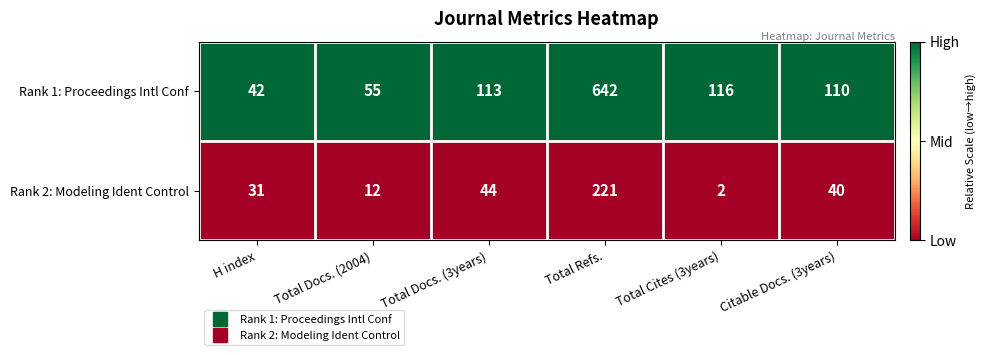

Which series changed the most between H index and Total Refs.?

Rank 1: Proceedings Intl Conf